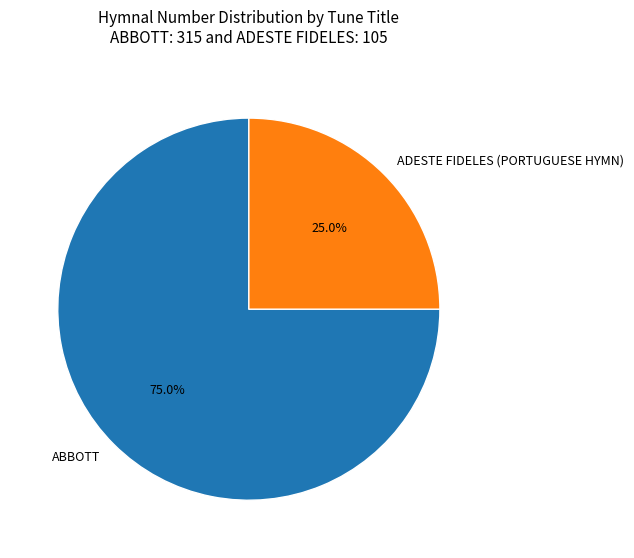

To the nearest percent, what percentage of the pie is ADESTE FIDELES (PORTUGUESE HYMN)?

25%